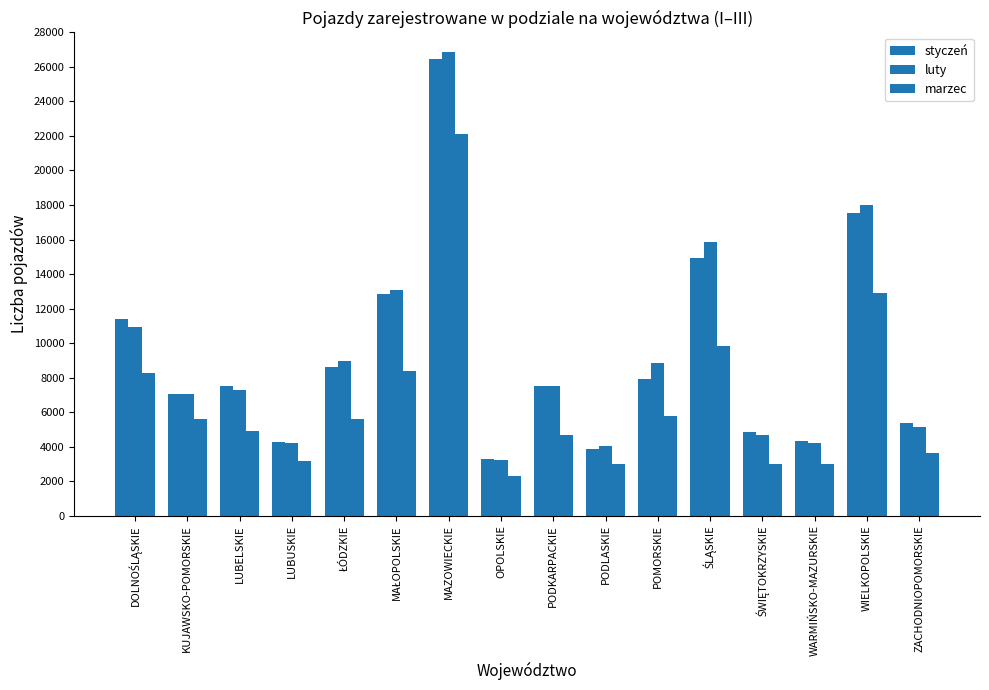

What is the smallest value displayed?

2284